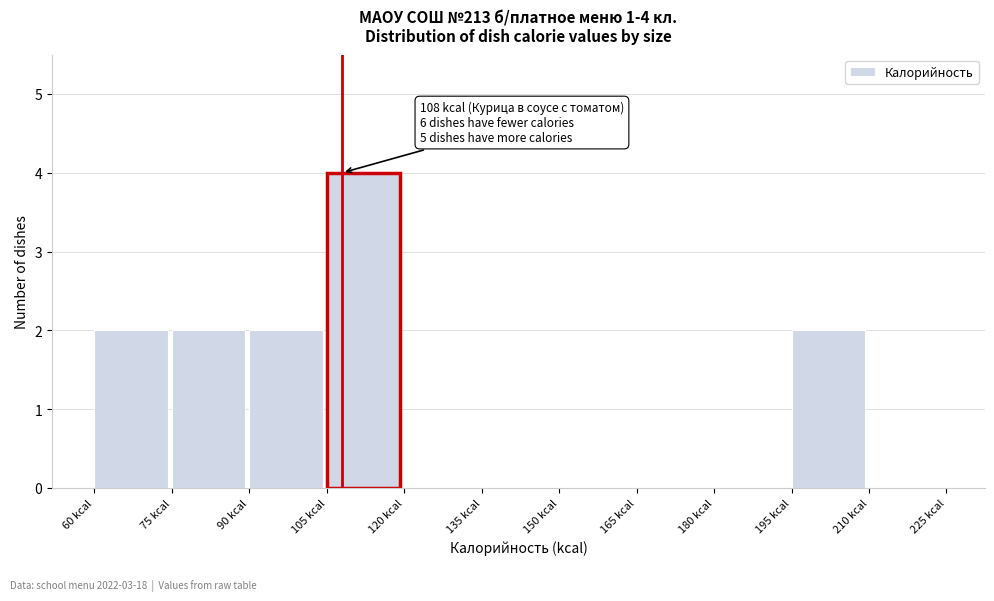

Over which range of the x-axis is the bar tallest?

105 to 120